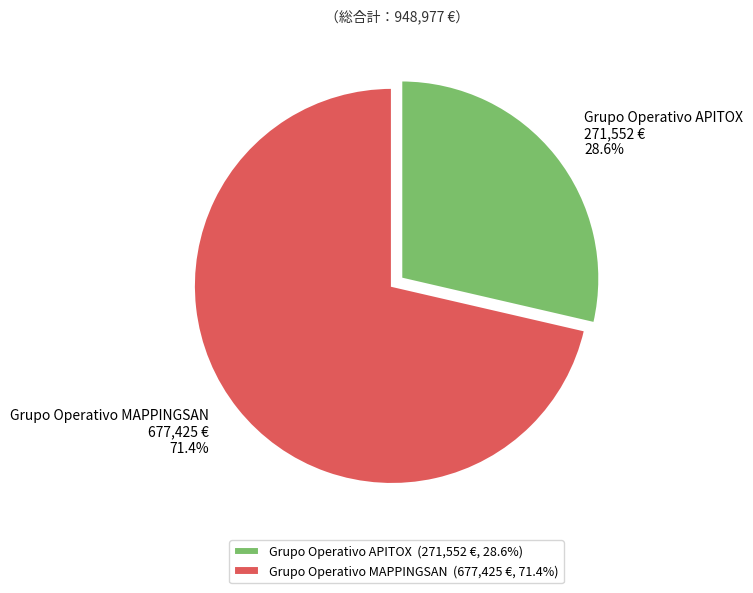

To the nearest percent, what percentage of the pie is Grupo Operativo APITOX?

29%